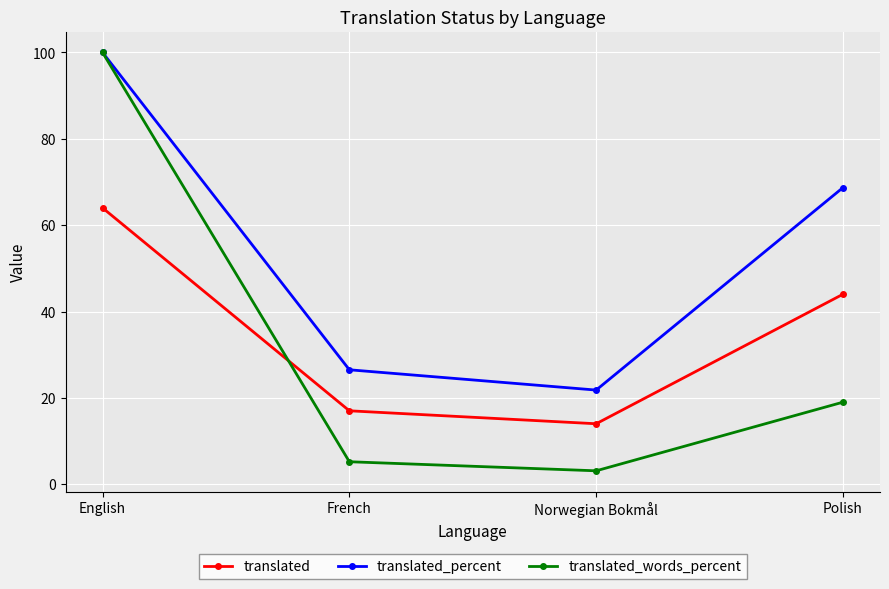

Reading left to right, extract all data points from this chart.

translated: English=64.0	French=17.0	Norwegian Bokmål=14.0	Polish=44.0
translated_percent: English=100.0	French=26.5	Norwegian Bokmål=21.8	Polish=68.7
translated_words_percent: English=100.0	French=5.2	Norwegian Bokmål=3.1	Polish=19.0